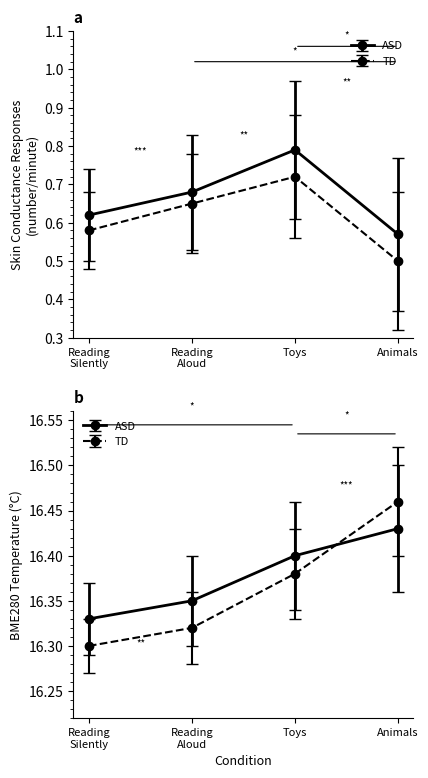

True or false: SDS_P1 and BME280_temperature intersect in this chart.

False